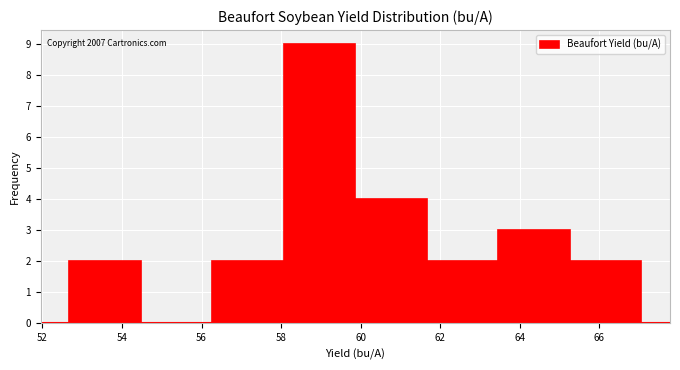

Over which range of the x-axis is the bar tallest?

58.0 to 59.8